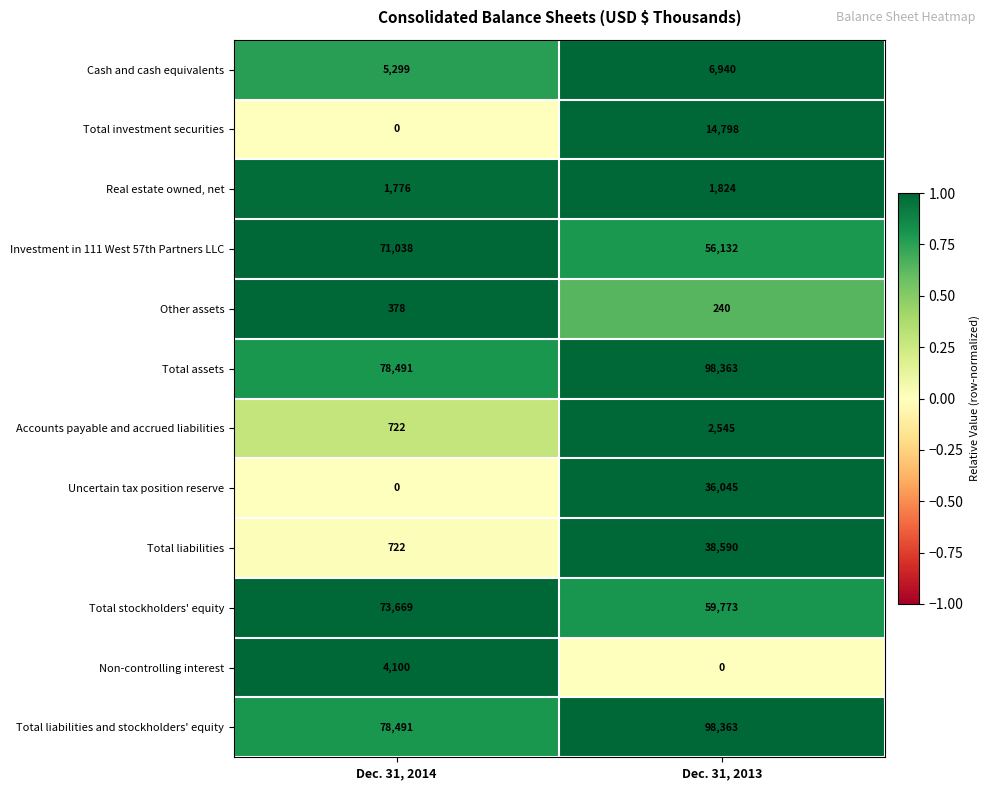

At which label is Real estate owned, net closest to 1800?

Dec. 31, 2014